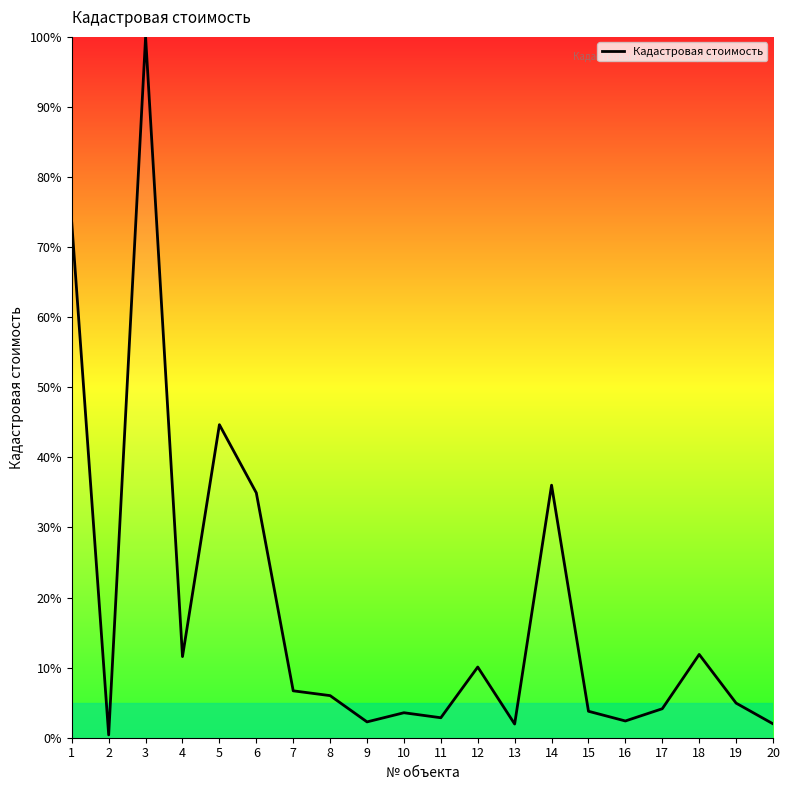

What is the change in value from 7 to 10?

-3.1